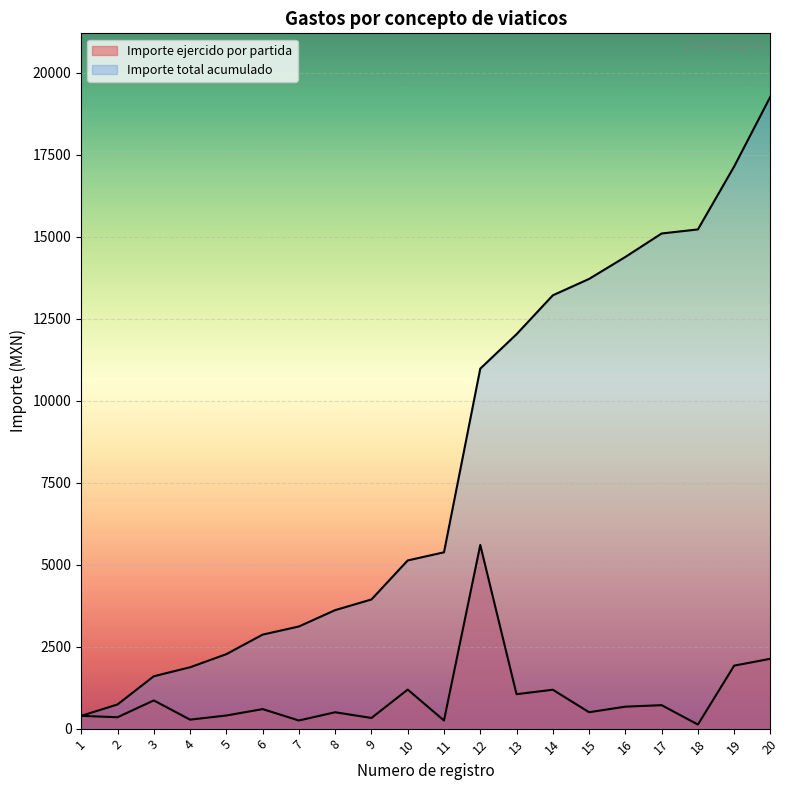

Which category has the lowest value across all series?

18